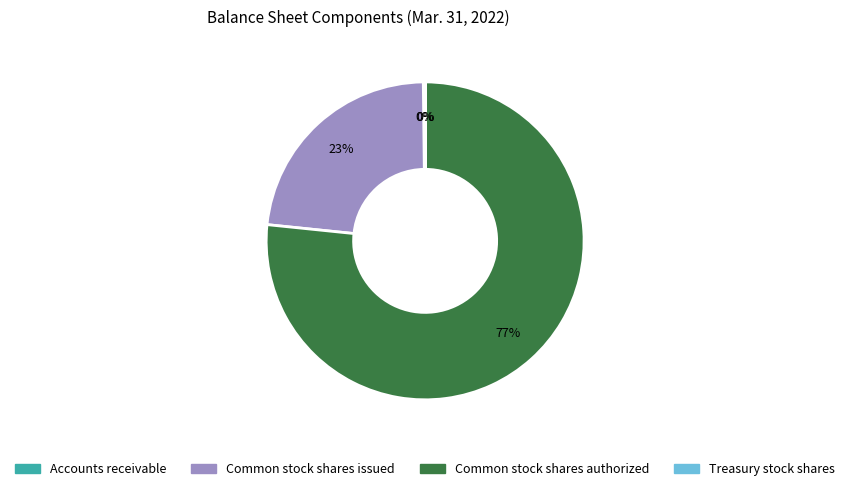

To the nearest percent, what is the difference between the largest and smallest slice percentages?

77%